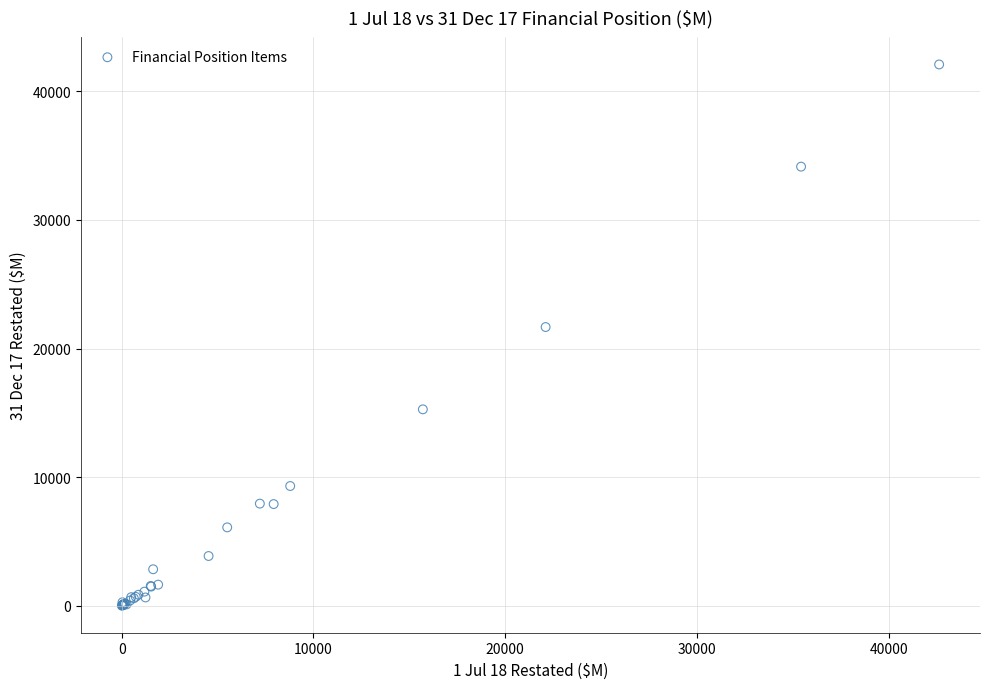

What Y value in the scatter plot is closest to 21044?

21668